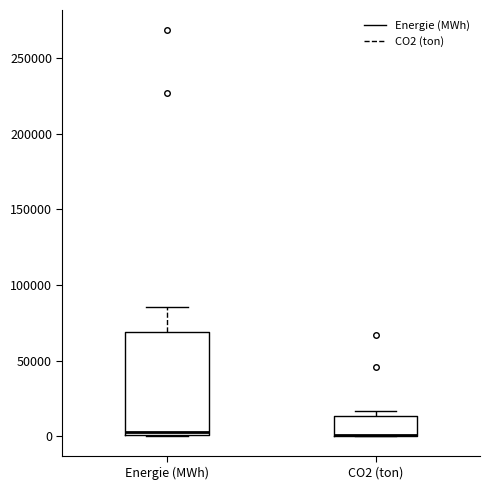

Which box is the tallest, from its lower edge to its upper edge?

Energie (MWh)